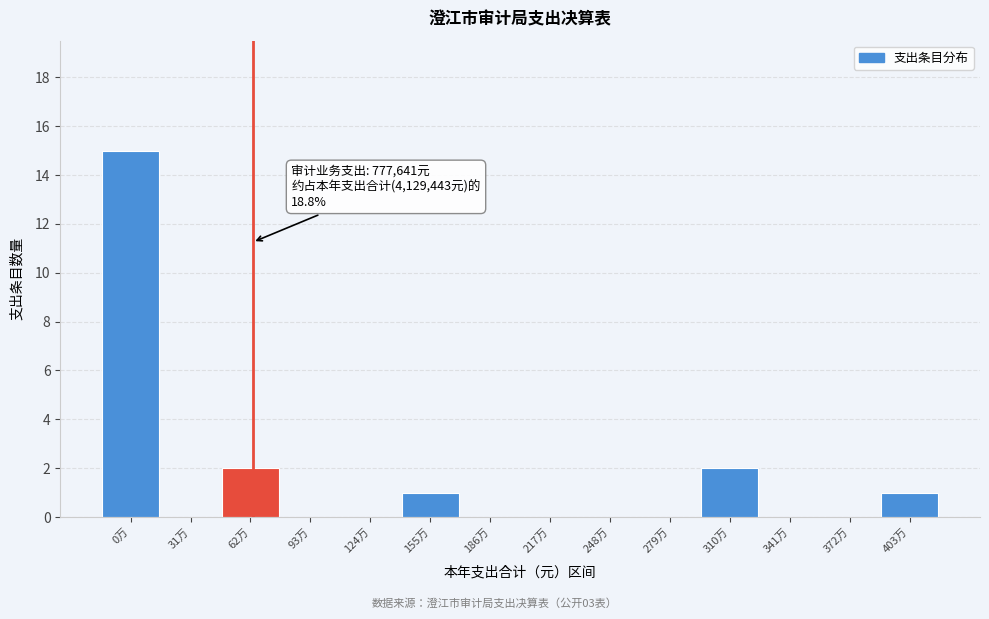

Reading right to left, what are all the values shown in this chart?

403万=1	372万=0	341万=0	310万=2	279万=0	248万=0	217万=0	186万=0	155万=1	124万=0	93万=0	62万=2	31万=0	0万=15